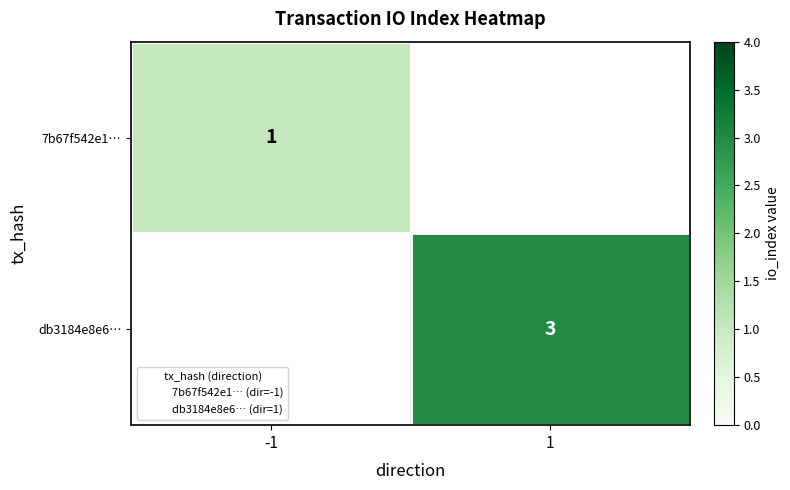

What is the approximate value of 7b67f542e1… at -1?

1